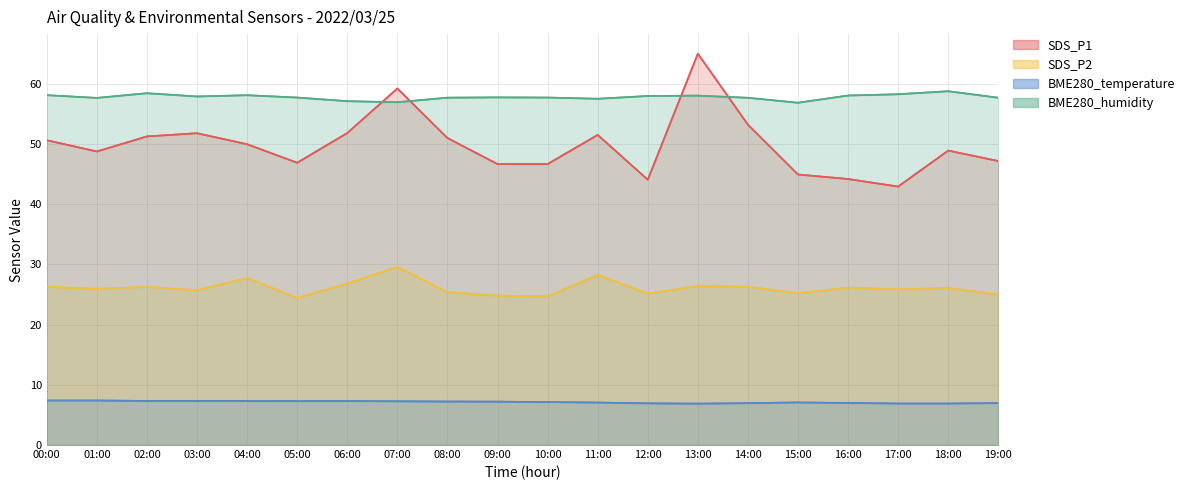

Which series has the largest total across all categories?

BME280_humidity